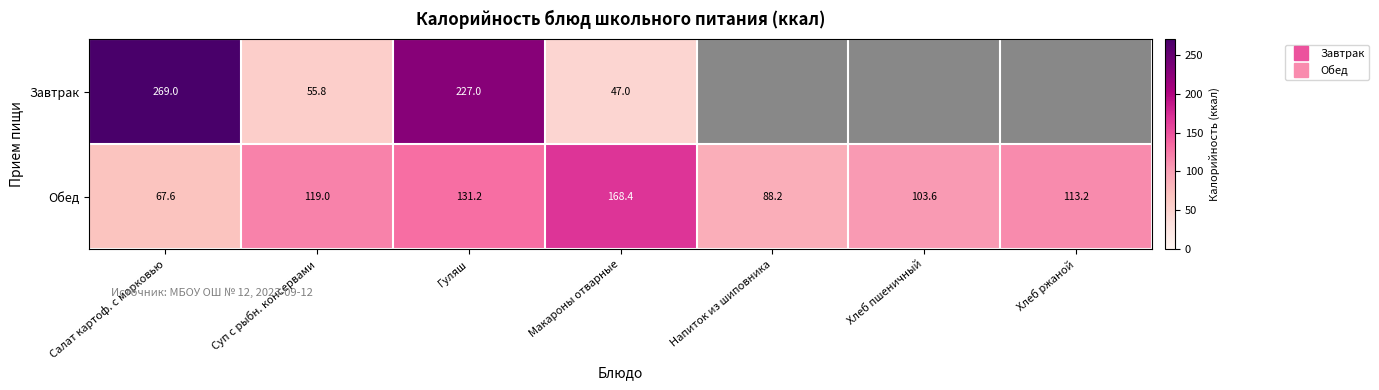

True or false: Обед has a value of 88.2 at Напиток из шиповника.

True